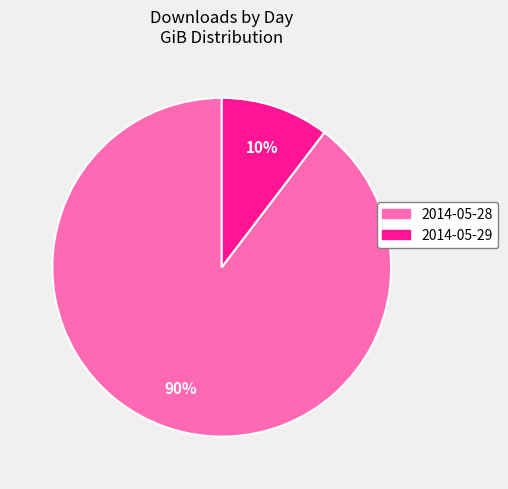

To the nearest percent, what is the average slice percentage?

50%